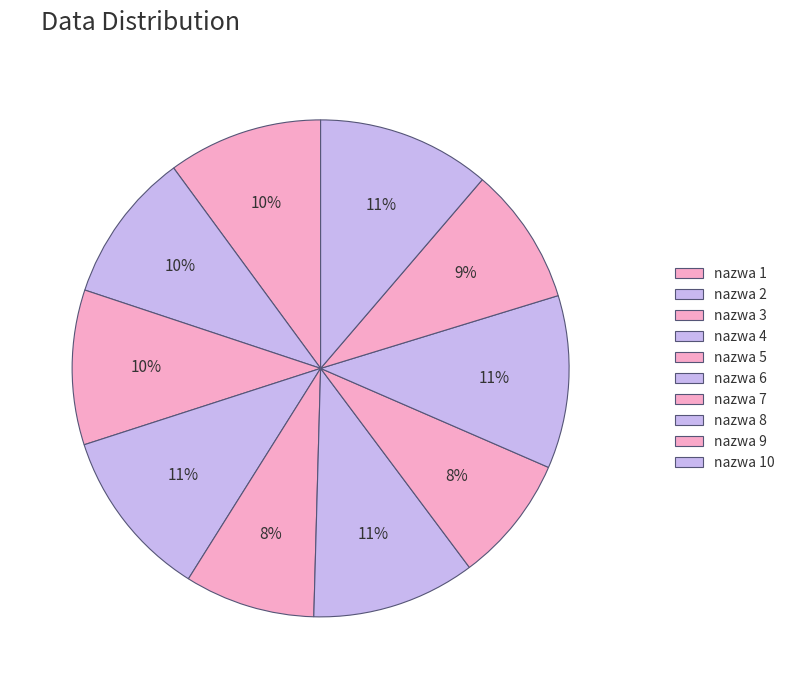

How many slices are in this pie chart?

10